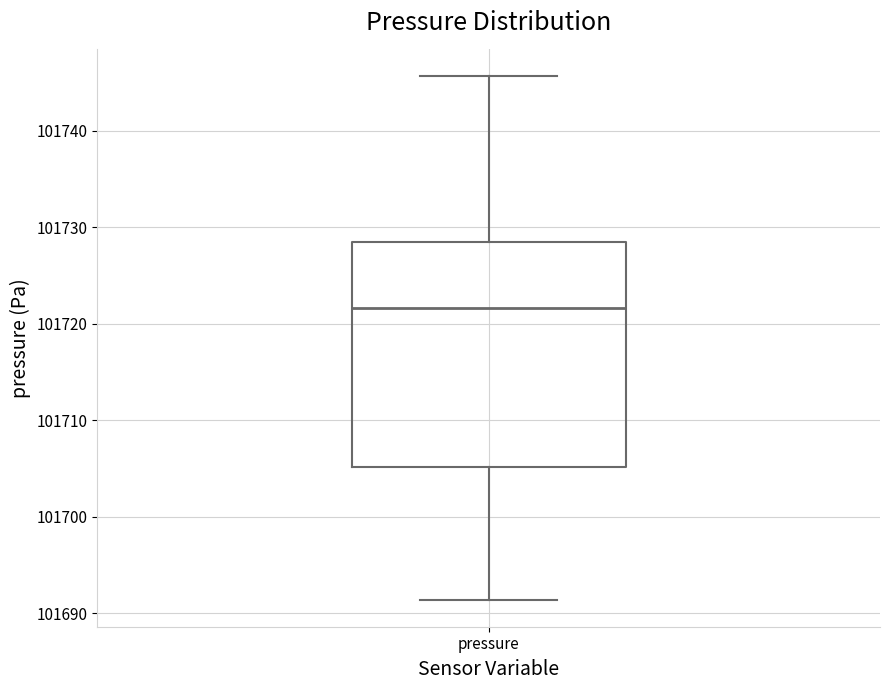

Where does the upper whisker of the box for pressure end on the y-axis? The values are not printed on the chart, so give them approximately, as read against the axis.

101746